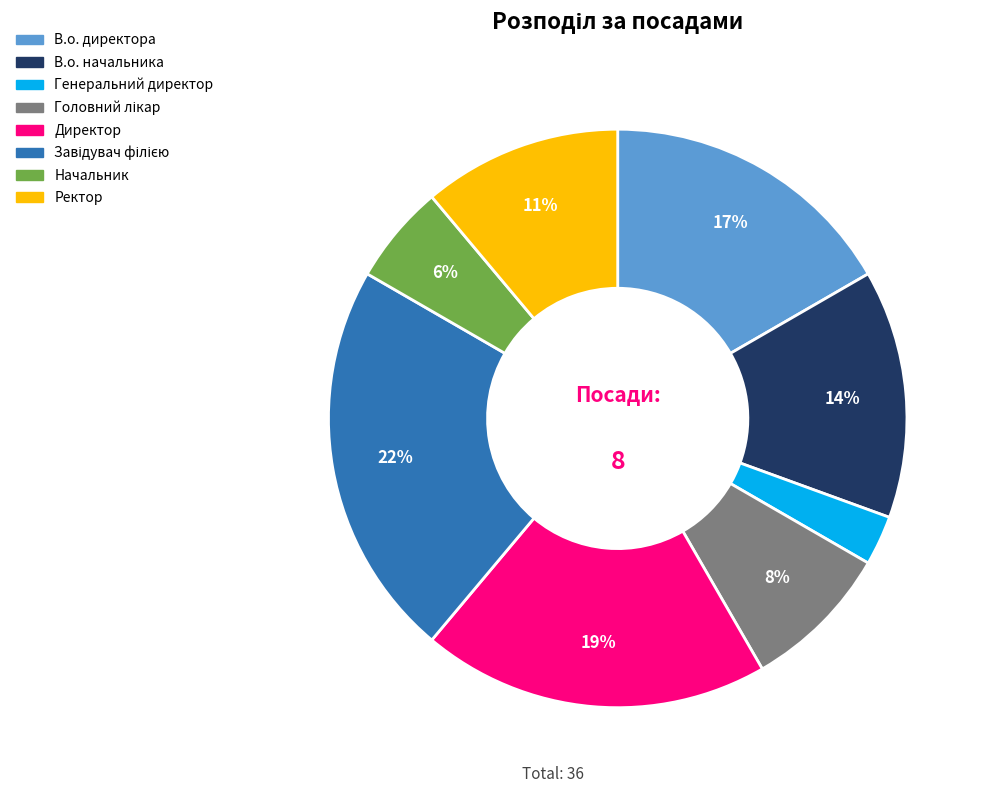

Between В.о. директора and Генеральний директор, which is larger?

В.о. директора